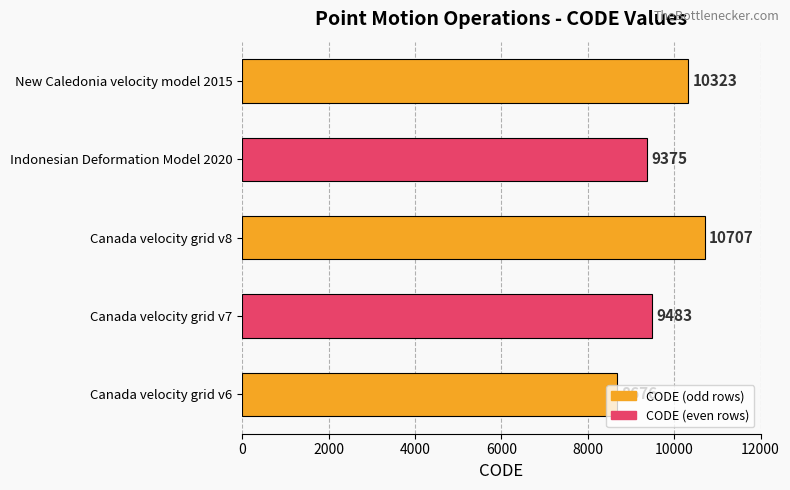

Approximately how many times larger is the value at Indonesian Deformation Model 2020 compared to New Caledonia velocity model 2015?

0.9